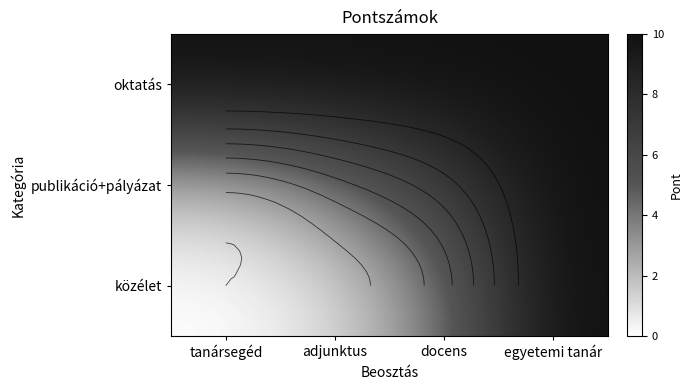

What value does the oktatás series have at docens?

10